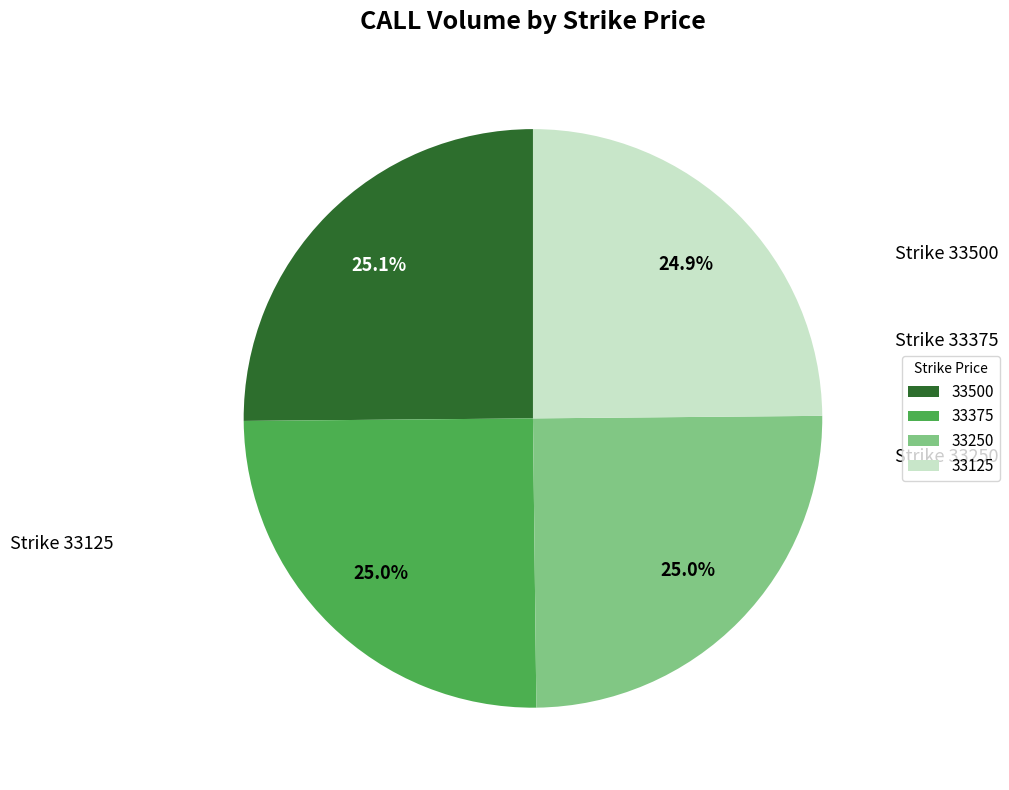

How many slices are in this pie chart?

4